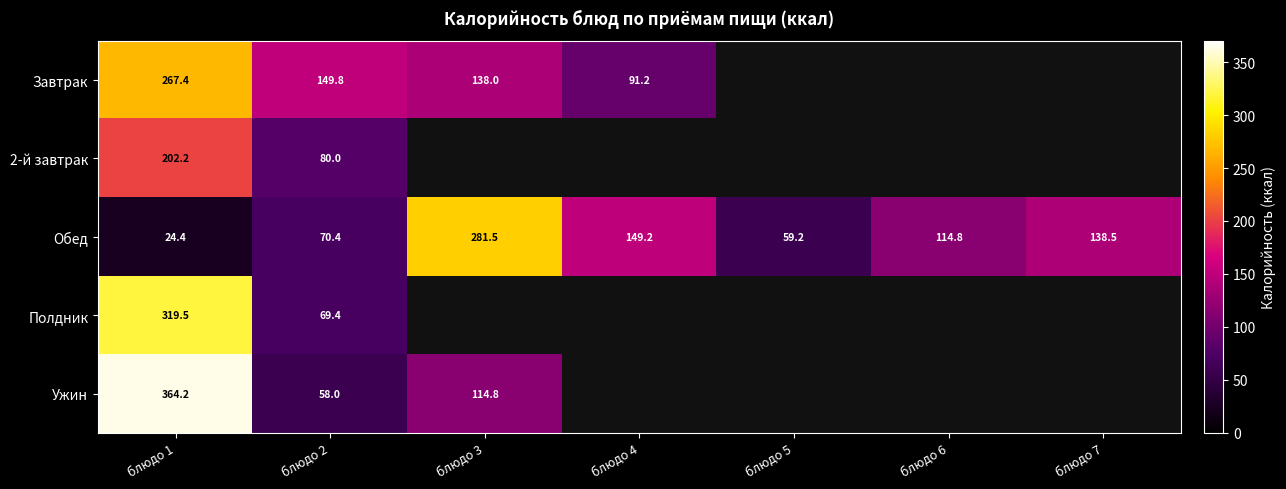

True or false: 2-й завтрак has a value of 202.2 at блюдо 1.

True